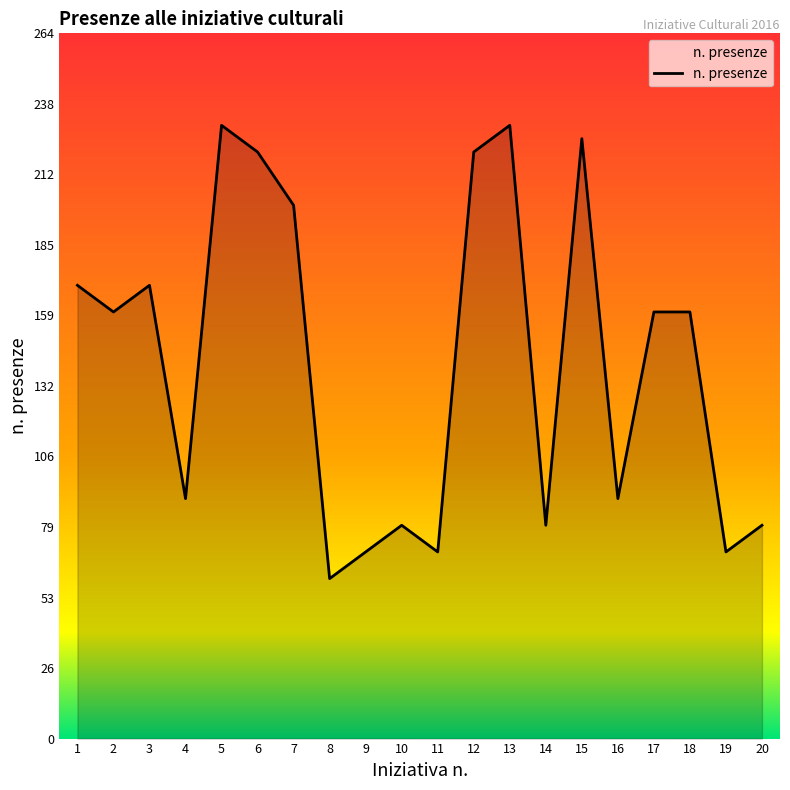

What is the change in value from 10 to 15?

+145